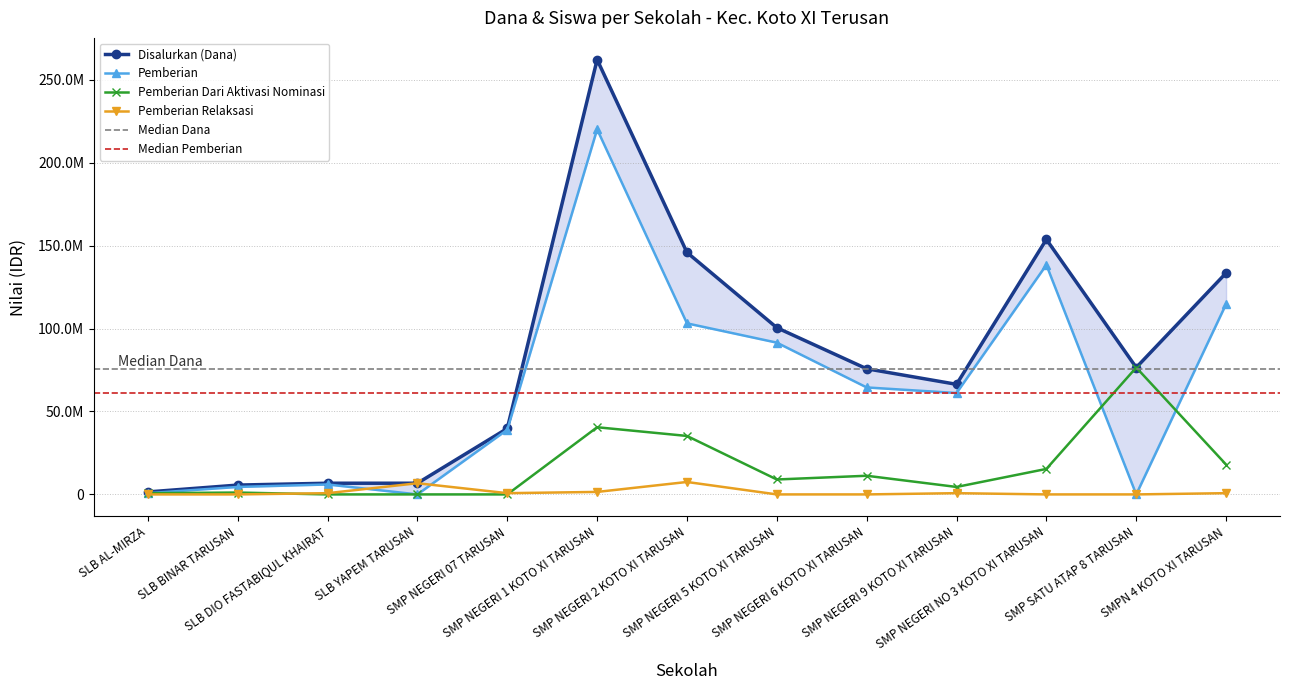

Reading left to right, what are all the values shown in this chart?

Disalurkan (Dana): 1500000	5625000	6750000	6750000	39750000	262125000	145875000	100500000	75750000	66375000	153750000	76500000	133500000
Pemberian: 750000	4500000	6000000	0	39000000	220125000	103125000	91500000	64500000	61125000	138375000	0	114750000
Pemberian Dari Aktivasi Nominasi: 750000	1125000	0	0	0	40500000	35250000	9000000	11250000	4500000	15375000	76500000	18000000
Pemberian Relaksasi: 0	0	750000	6750000	750000	1500000	7500000	0	0	750000	0	0	750000